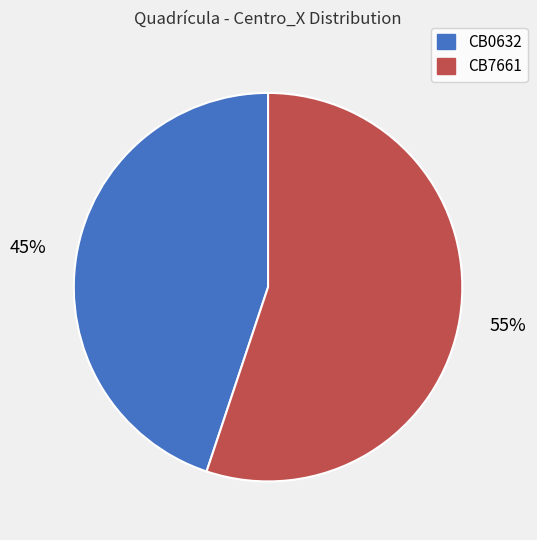

To the nearest percent, what is the combined percentage of CB7661 and CB0632?

100%